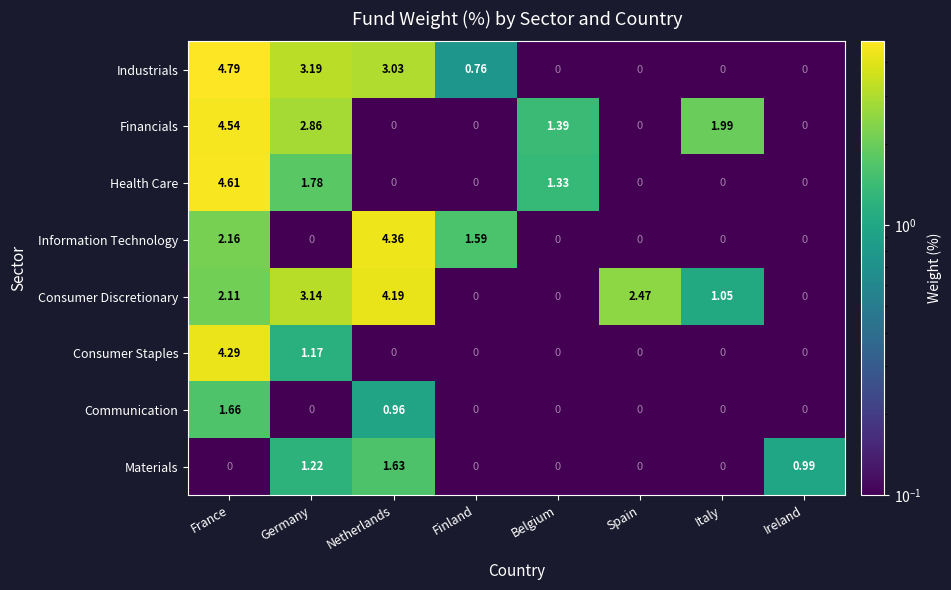

Where is Health Care nearest to the value 2?

Germany